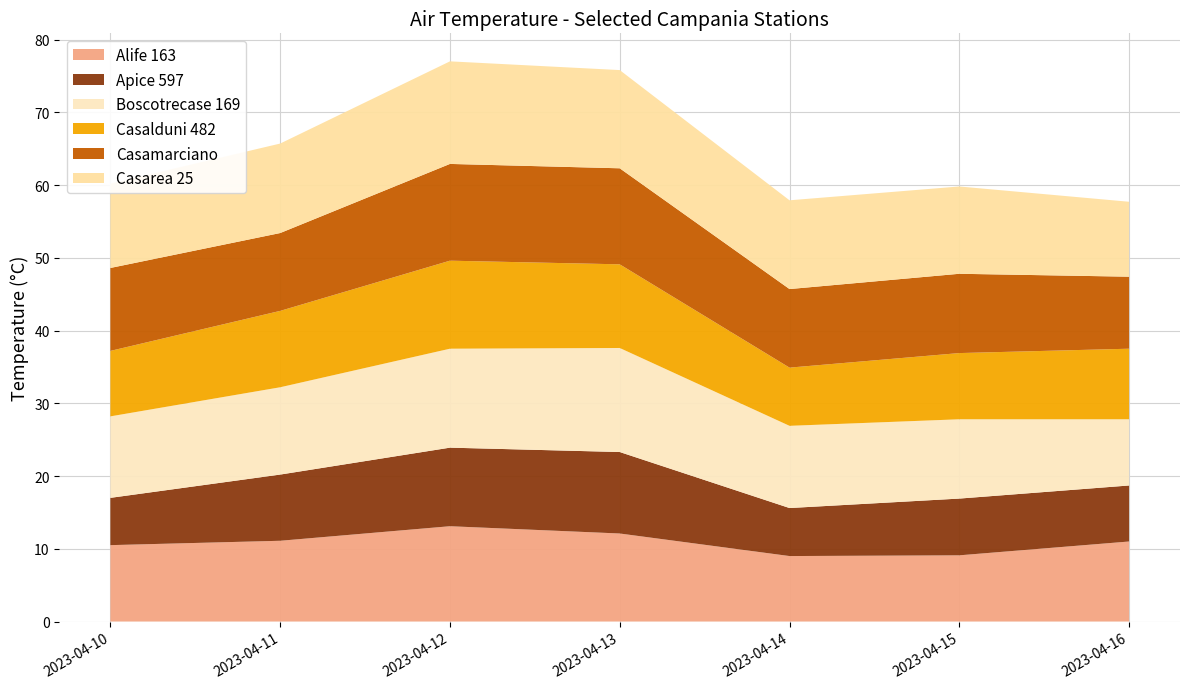

Reading right to left, what are all the values shown in this chart?

Alife 163: 2023-04-16=11.0	2023-04-15=9.1	2023-04-14=9.0	2023-04-13=12.1	2023-04-12=13.1	2023-04-11=11.1	2023-04-10=10.5
Apice 597: 2023-04-16=7.7	2023-04-15=7.8	2023-04-14=6.6	2023-04-13=11.2	2023-04-12=10.8	2023-04-11=9.1	2023-04-10=6.5
Boscotrecase 169: 2023-04-16=9.1	2023-04-15=10.9	2023-04-14=11.3	2023-04-13=14.3	2023-04-12=13.6	2023-04-11=12.0	2023-04-10=11.2
Casalduni 482: 2023-04-16=9.7	2023-04-15=9.1	2023-04-14=8.0	2023-04-13=11.5	2023-04-12=12.1	2023-04-11=10.5	2023-04-10=9.0
Casamarciano: 2023-04-16=9.9	2023-04-15=10.9	2023-04-14=10.8	2023-04-13=13.2	2023-04-12=13.3	2023-04-11=10.7	2023-04-10=11.4
Casarea 25: 2023-04-16=10.3	2023-04-15=12.0	2023-04-14=12.2	2023-04-13=13.5	2023-04-12=14.1	2023-04-11=12.3	2023-04-10=11.6